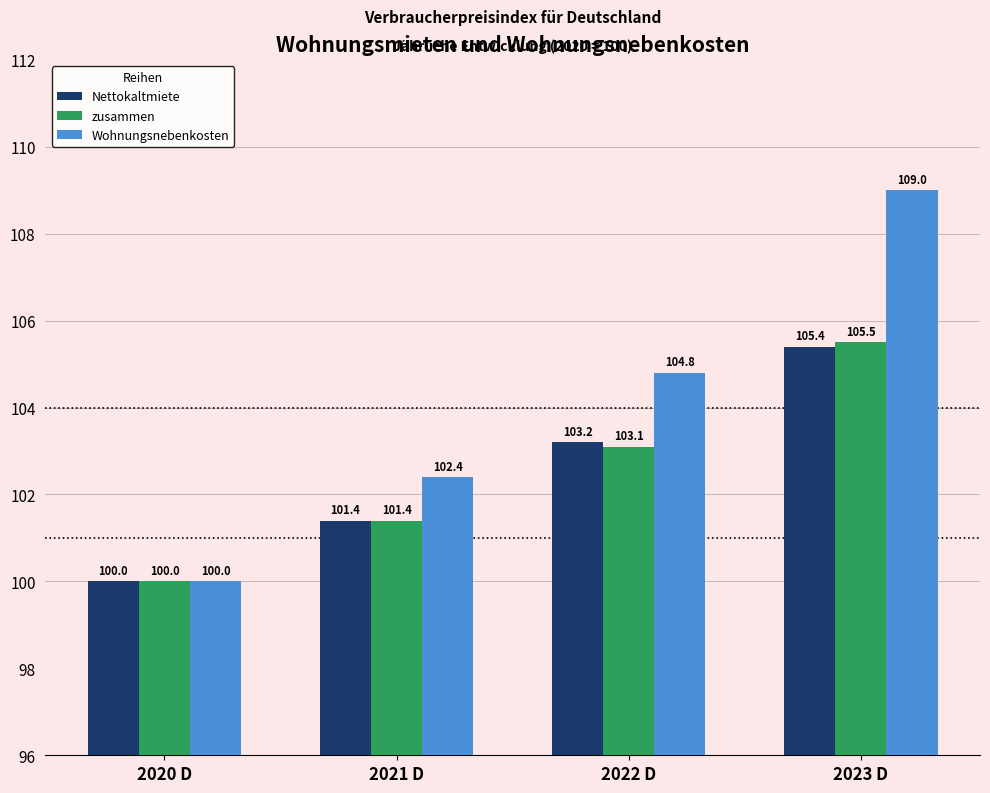

What is the spread (max minus min) of values at 2021 D?

1.0